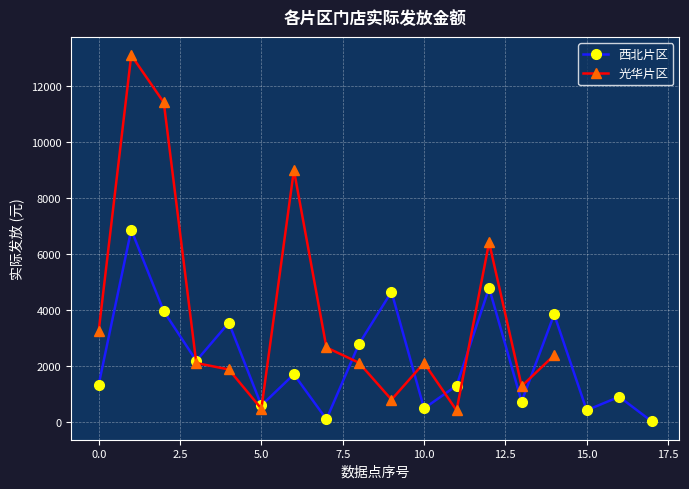

What is the smallest value displayed?

16.3